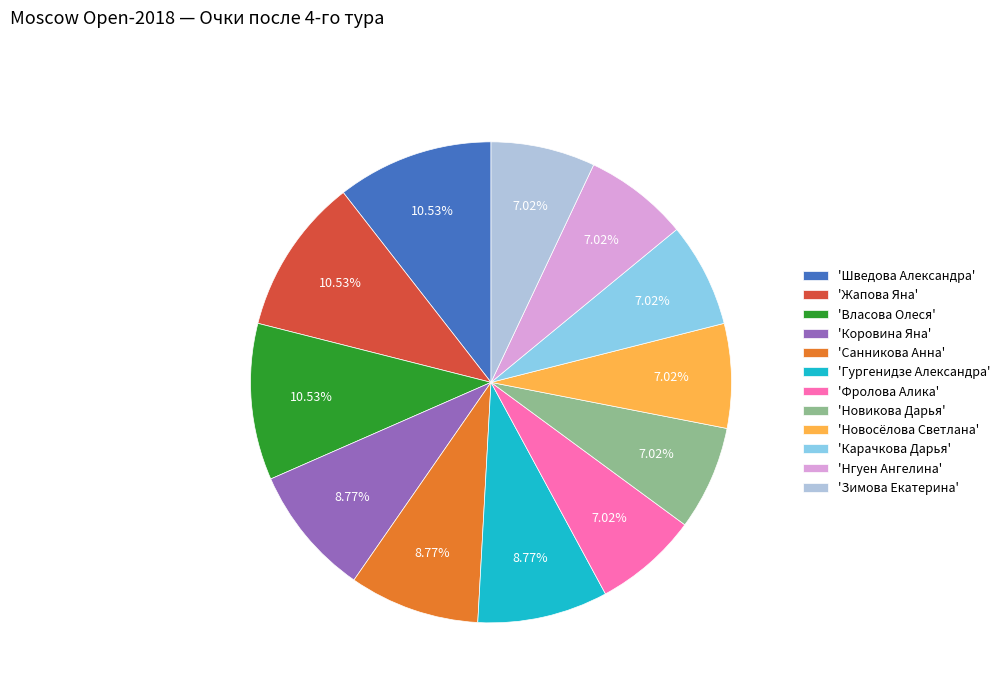

Do 'Карачкова Дарья' and 'Жапова Яна' together represent more than half of the pie?

No